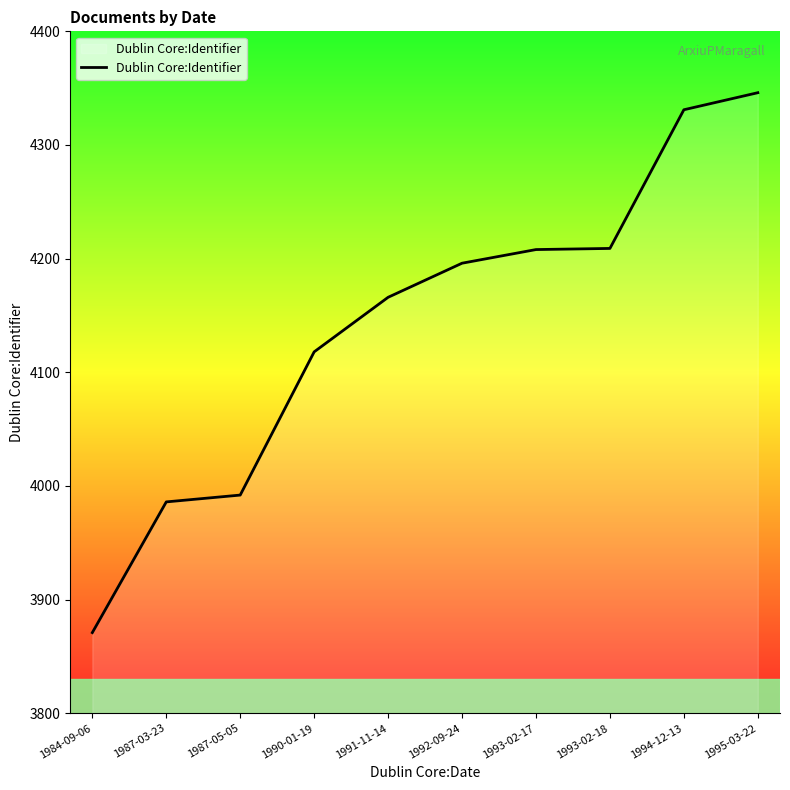

At which label is the value closest to 4108?

1990-01-19